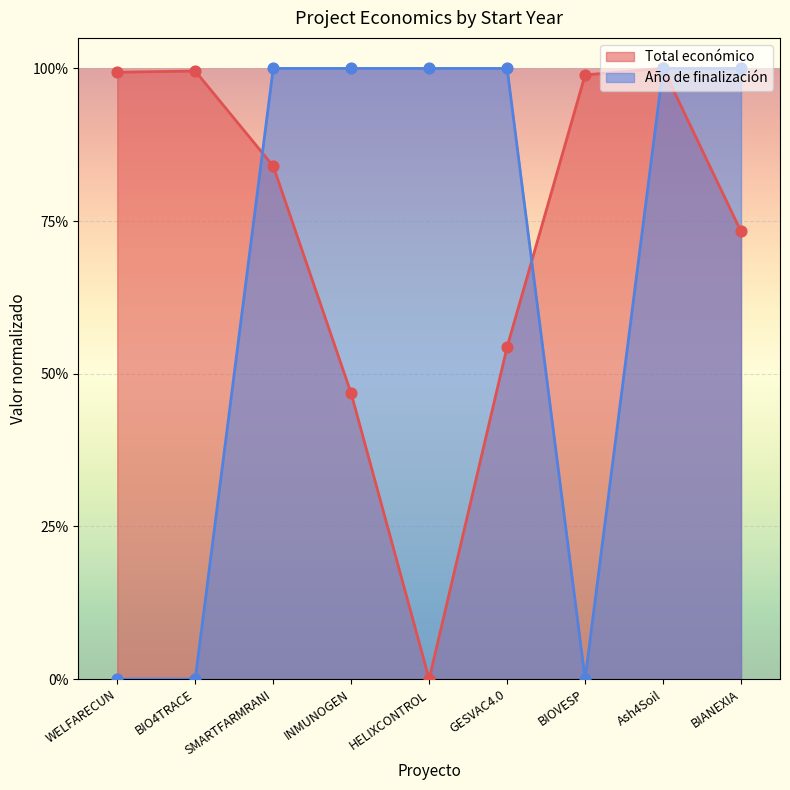

Which series contains the highest Y value?

Total económico